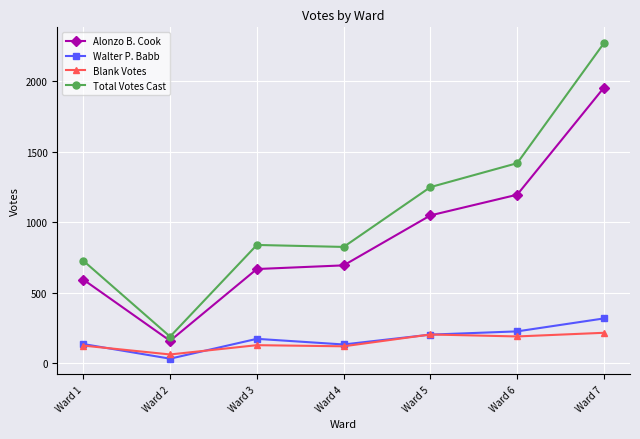

What is the difference between the maximum and minimum values in the Walter P. Babb series?

286